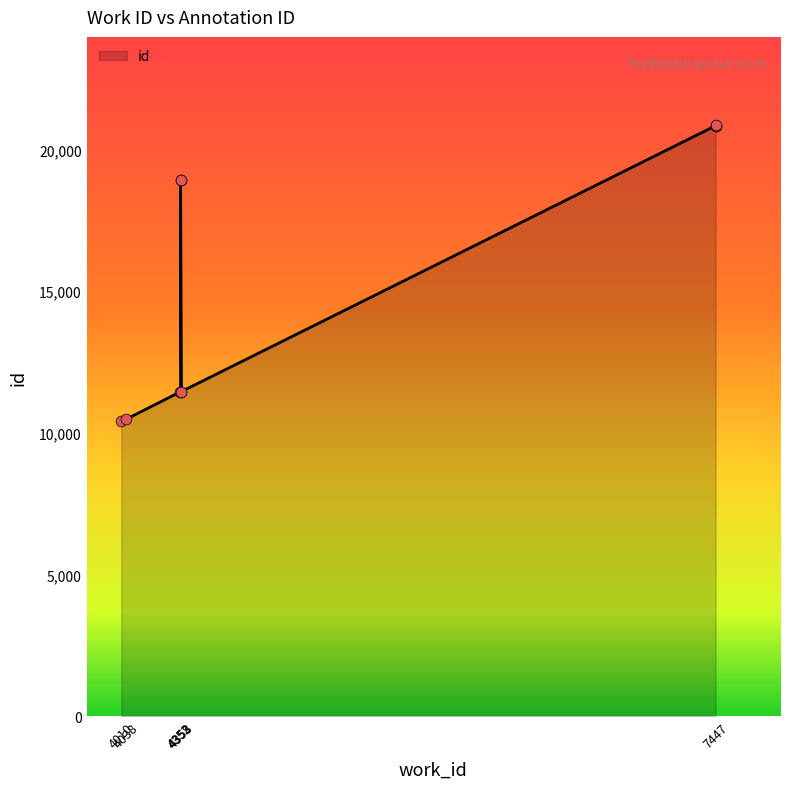

Between 4353 and 7447, which is larger?

7447